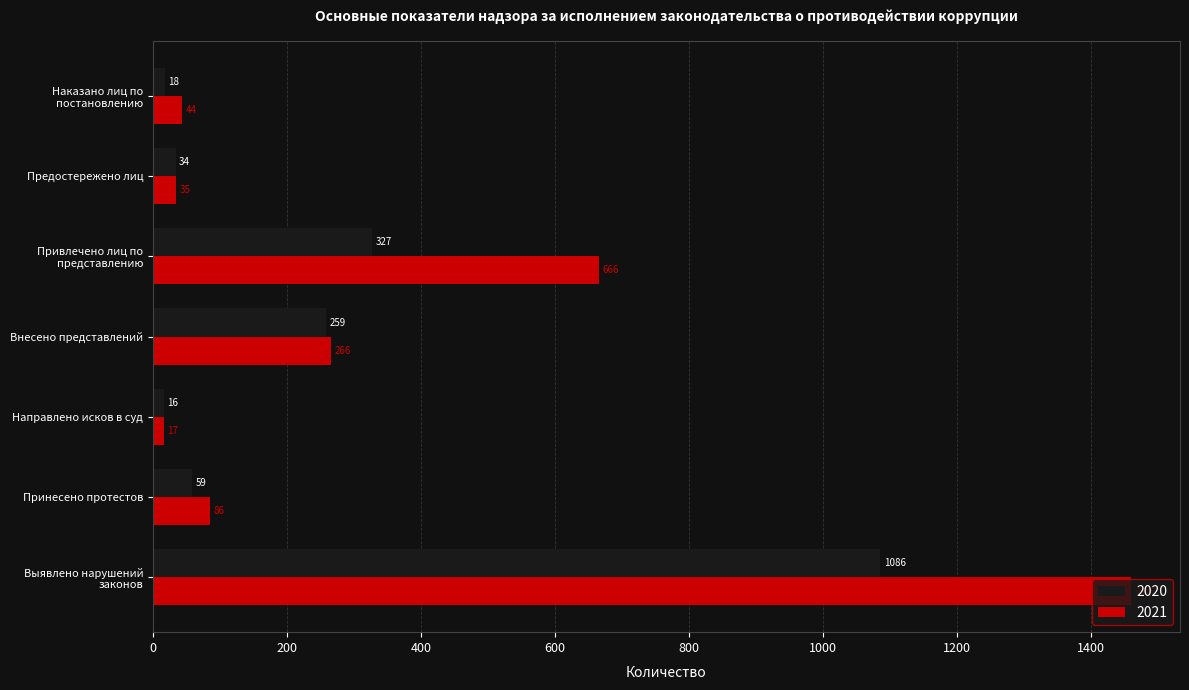

Which series changed the most between Принесено протестов and Наказано лиц по постановлению?

2021